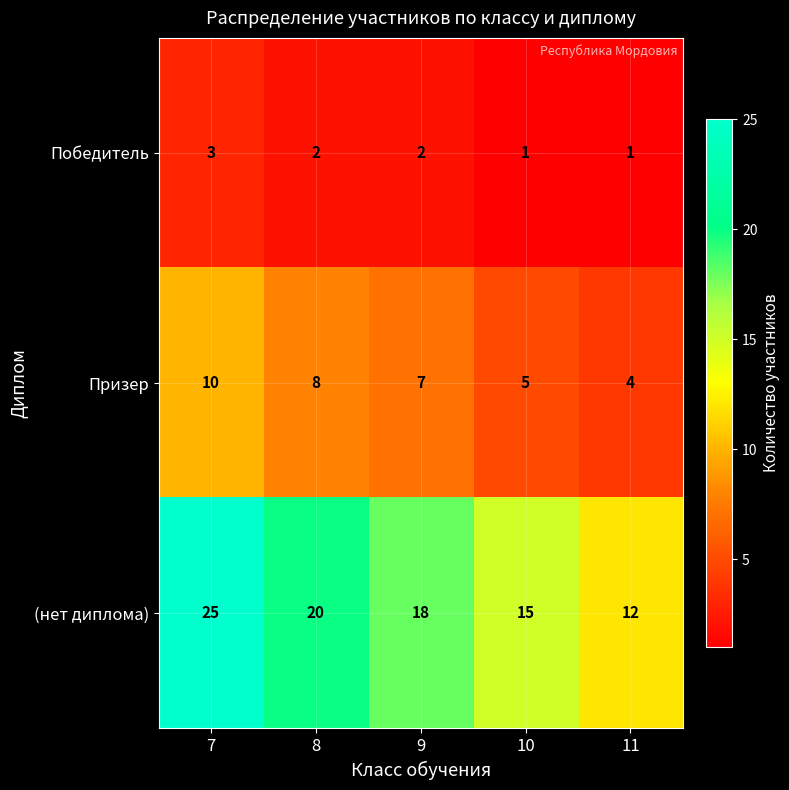

What is the sum of all (нет диплома) values?

90